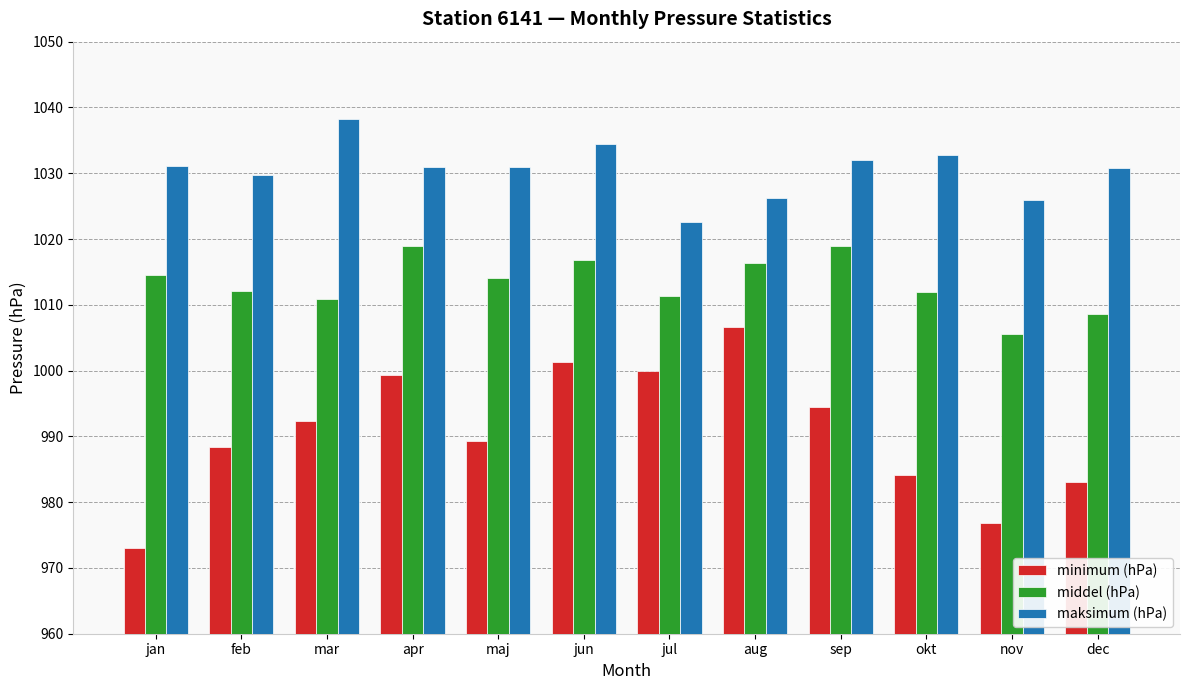

What value does the minimum (hPa) series have at feb?

988.4